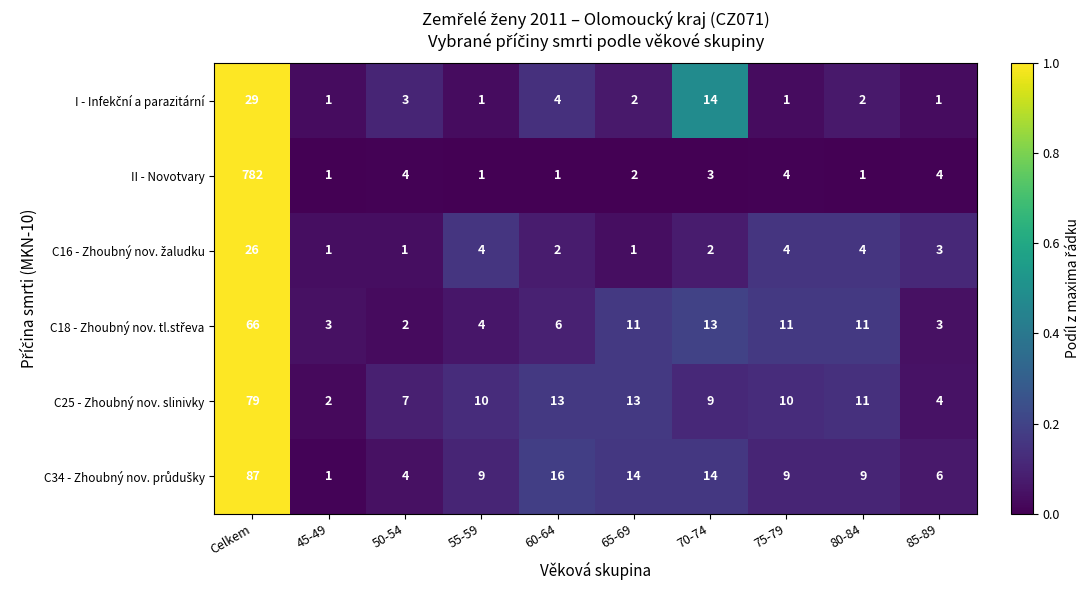

What is the difference between the C25 - Zhoubný nov. slinivky values at 60-64 and Celkem?

66